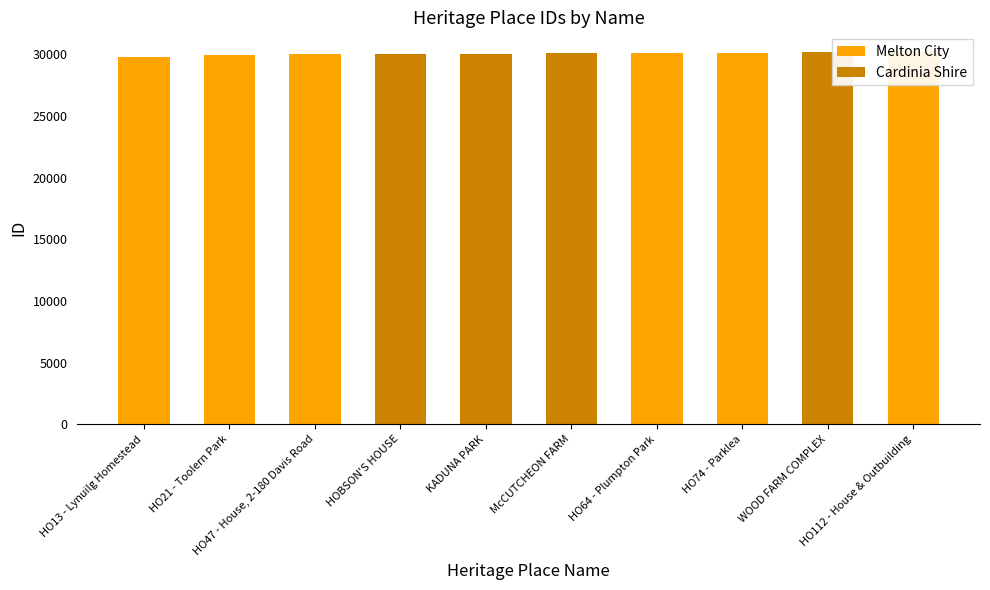

What is the label of the 1st bar from the left?

HO13 - Lynuilg Homestead